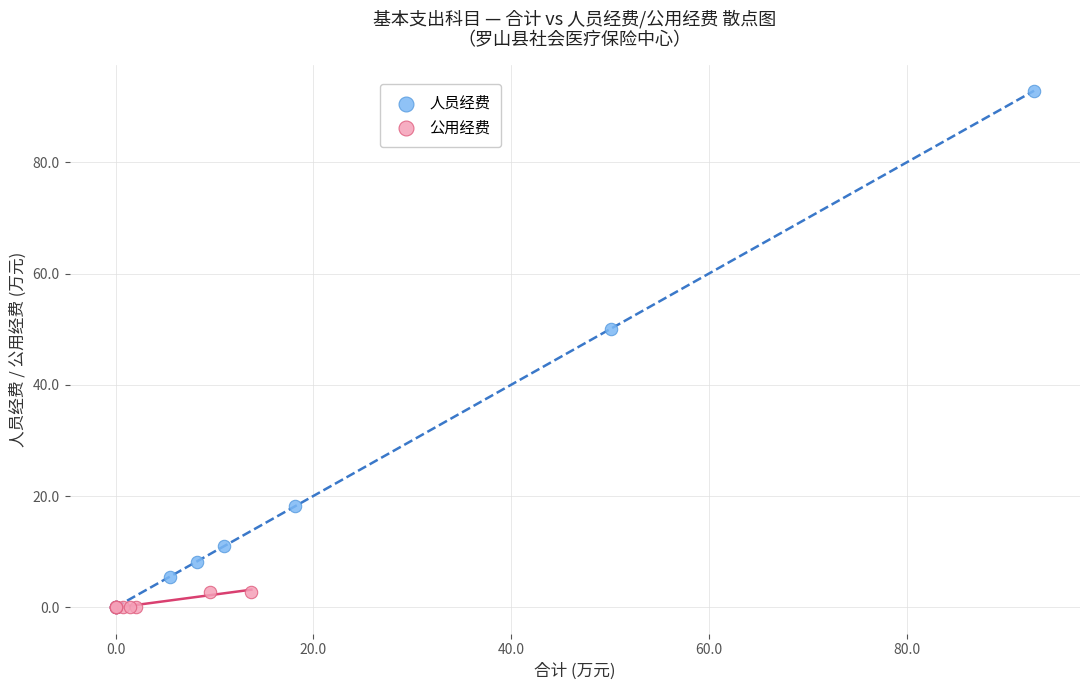

Which series has the widest spread of Y values?

人员经费